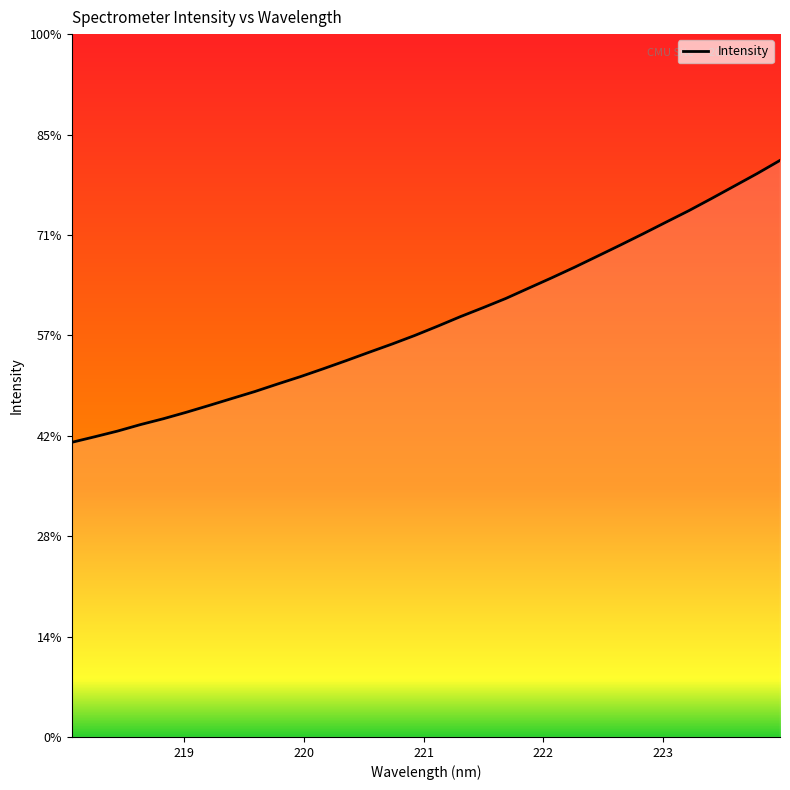

Where does the data first go above 2045?

221.1174